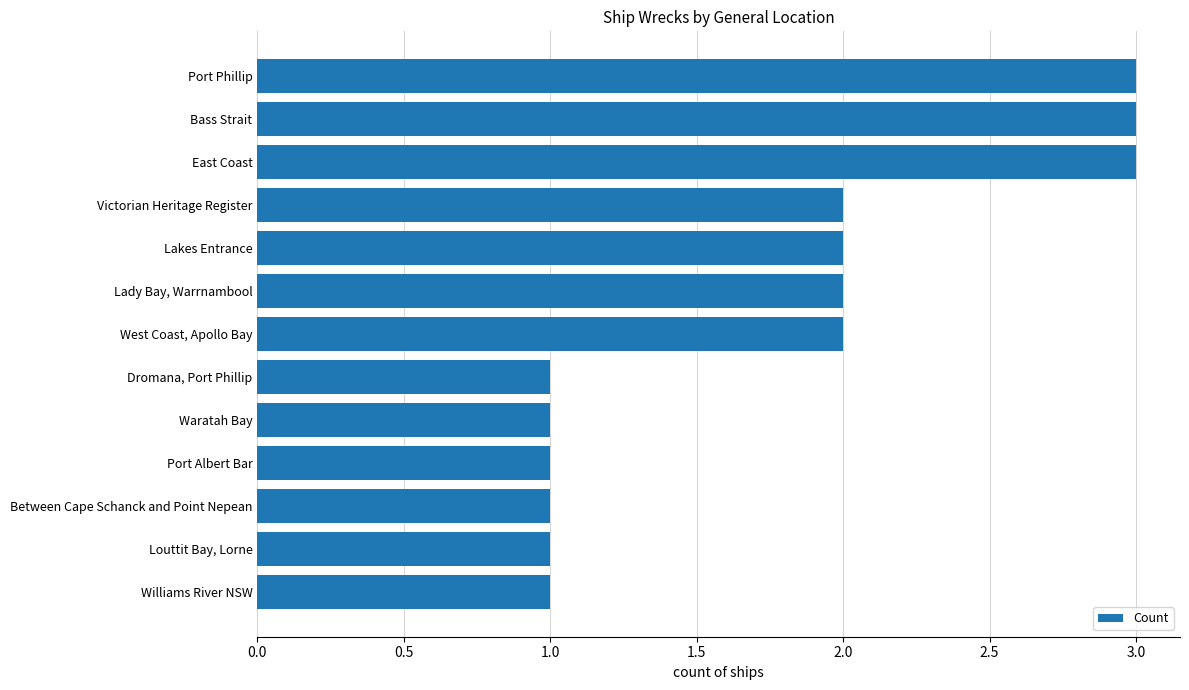

What is the maximum value shown in the chart?

3